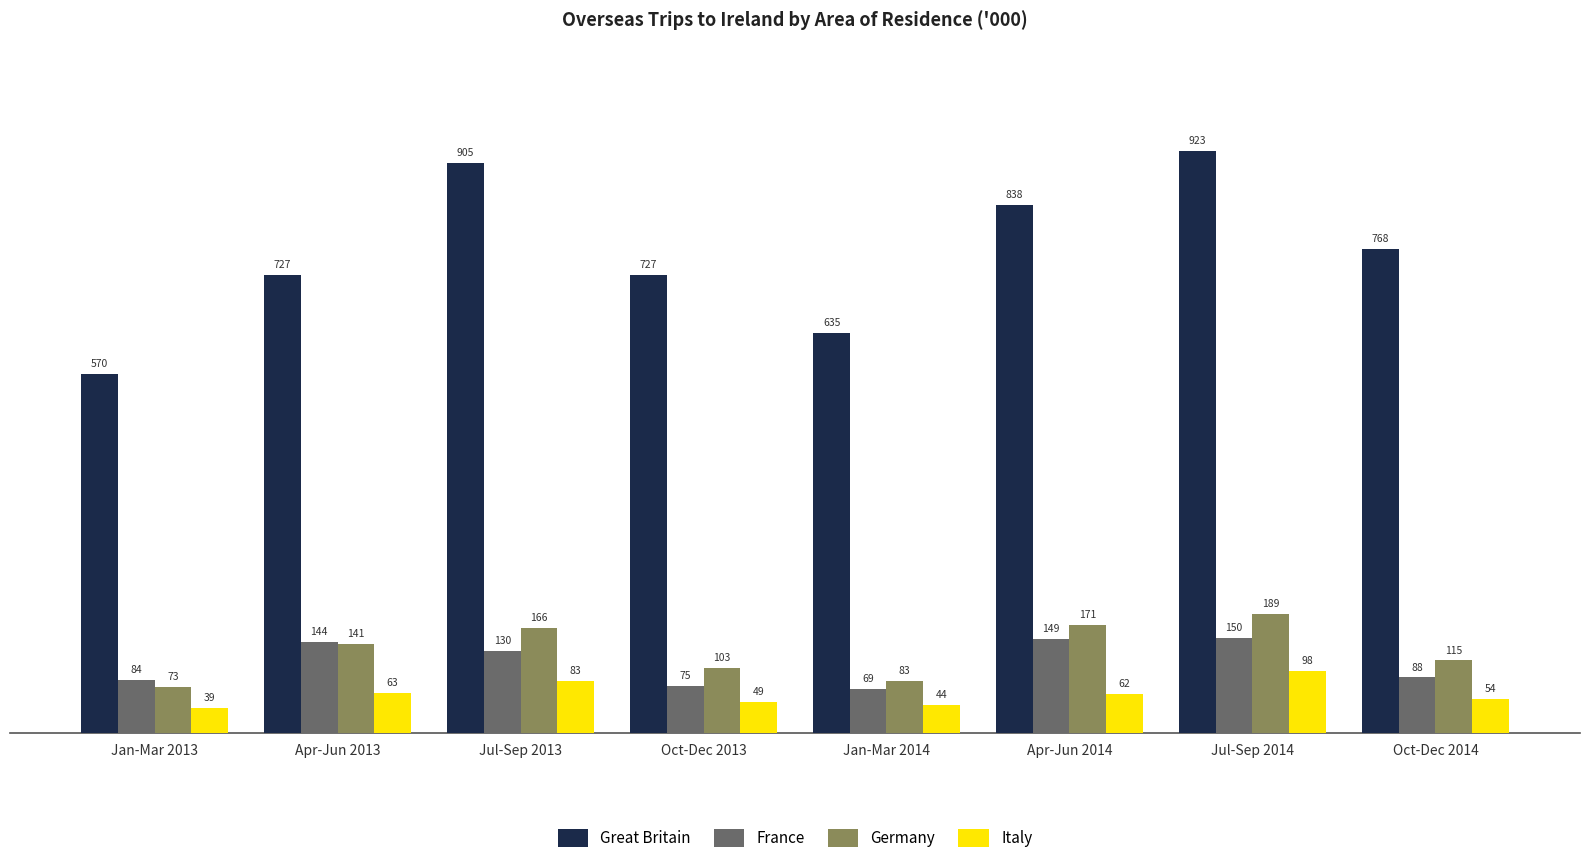

How many bars are there in total?

32